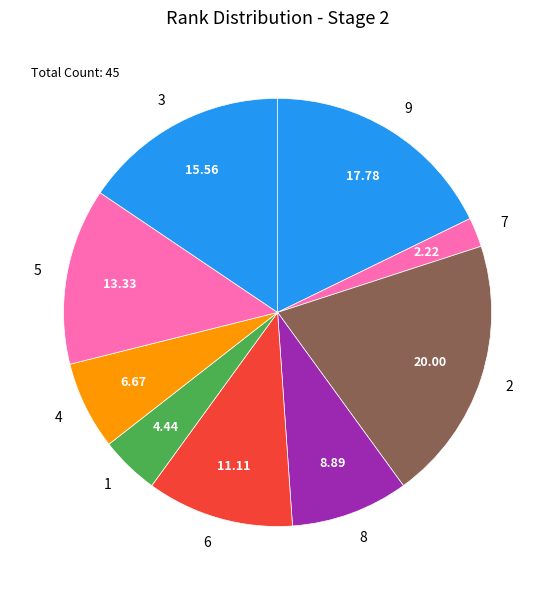

Is it true that 6 is 11% of the pie?

True